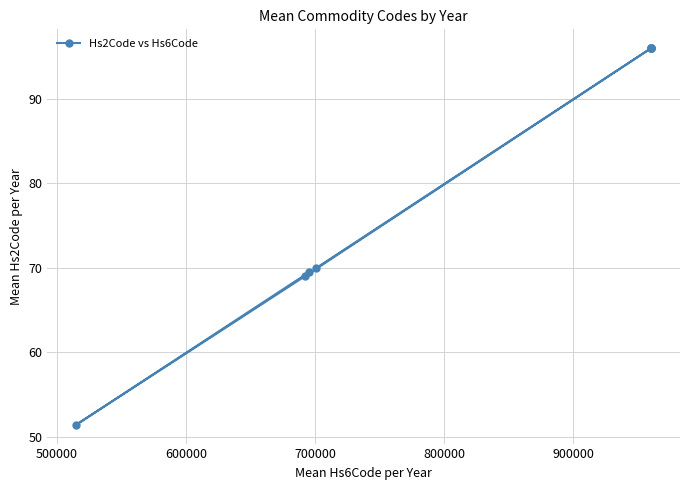

What is the greatest value displayed?

96.0